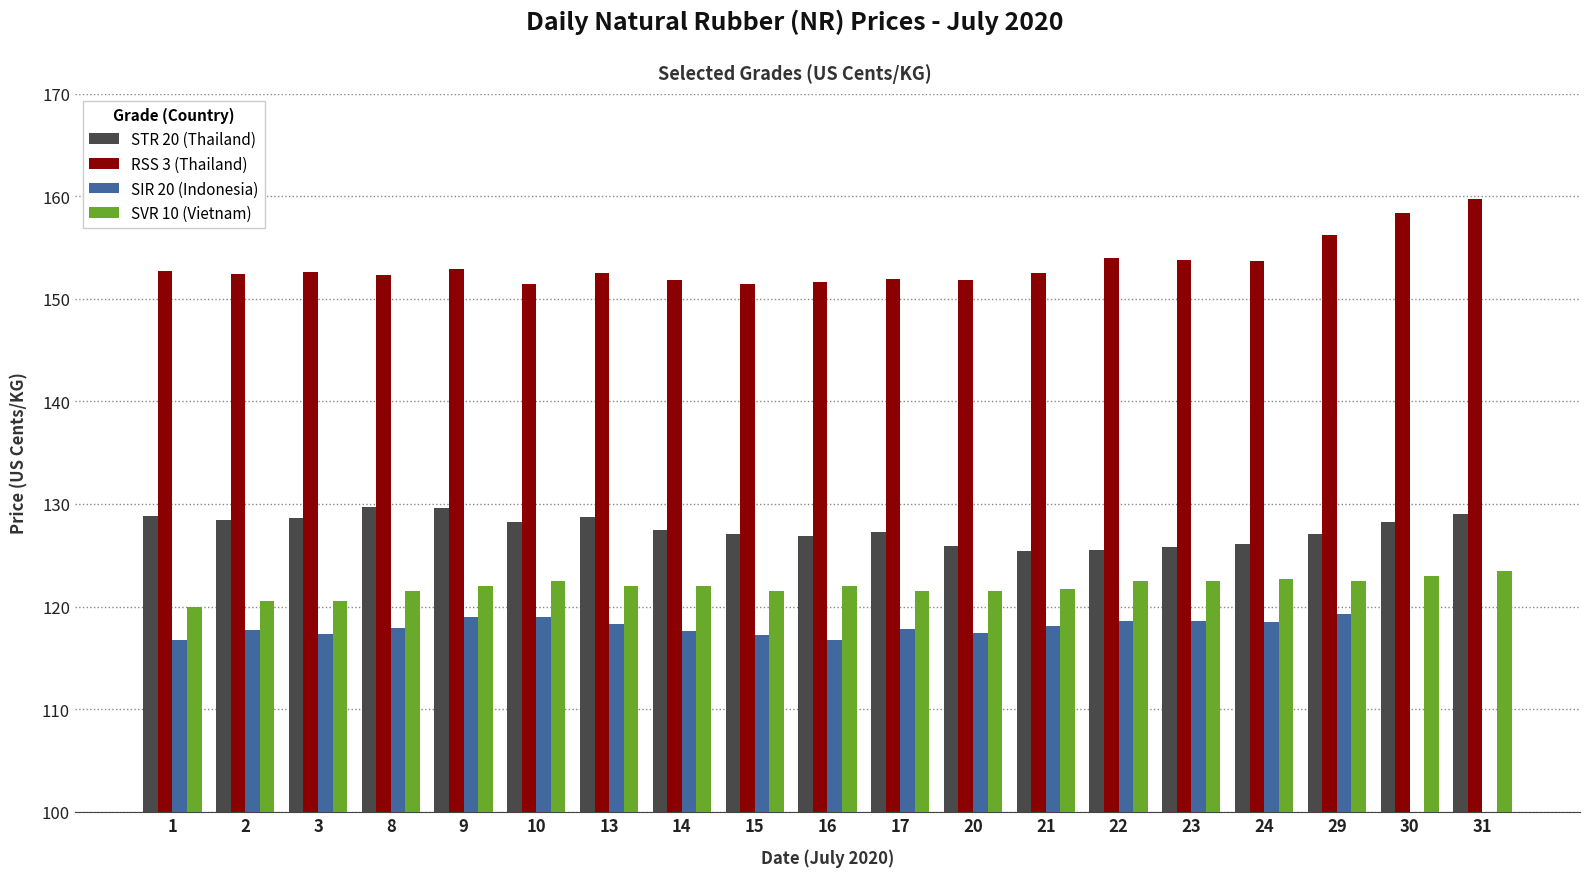

Are the bars horizontal?

No